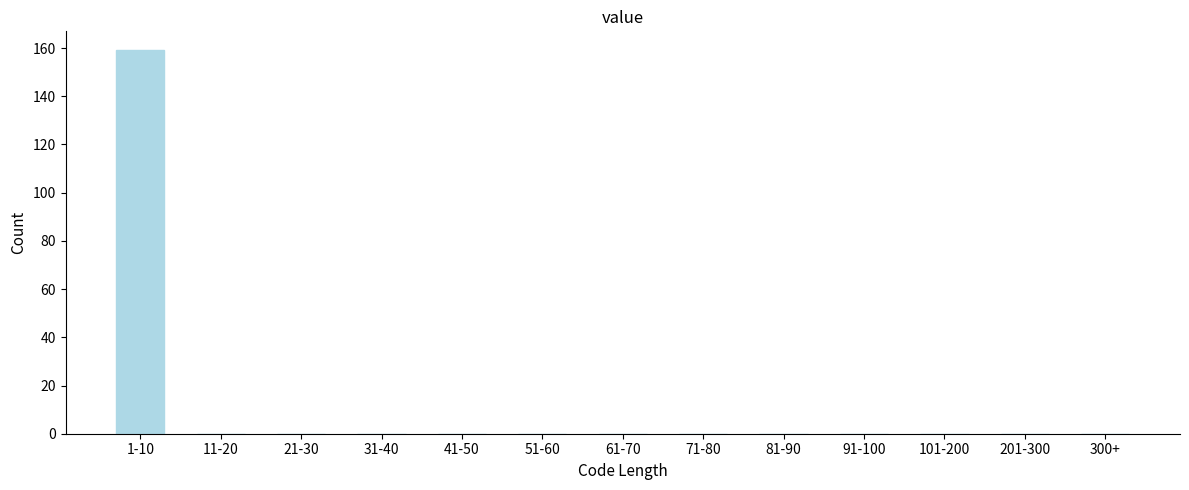

Reading left to right, transcribe all the data shown in this chart.

1-10=159	11-20=0	21-30=0	31-40=0	41-50=0	51-60=0	61-70=0	71-80=0	81-90=0	91-100=0	101-200=0	201-300=0	300+=0